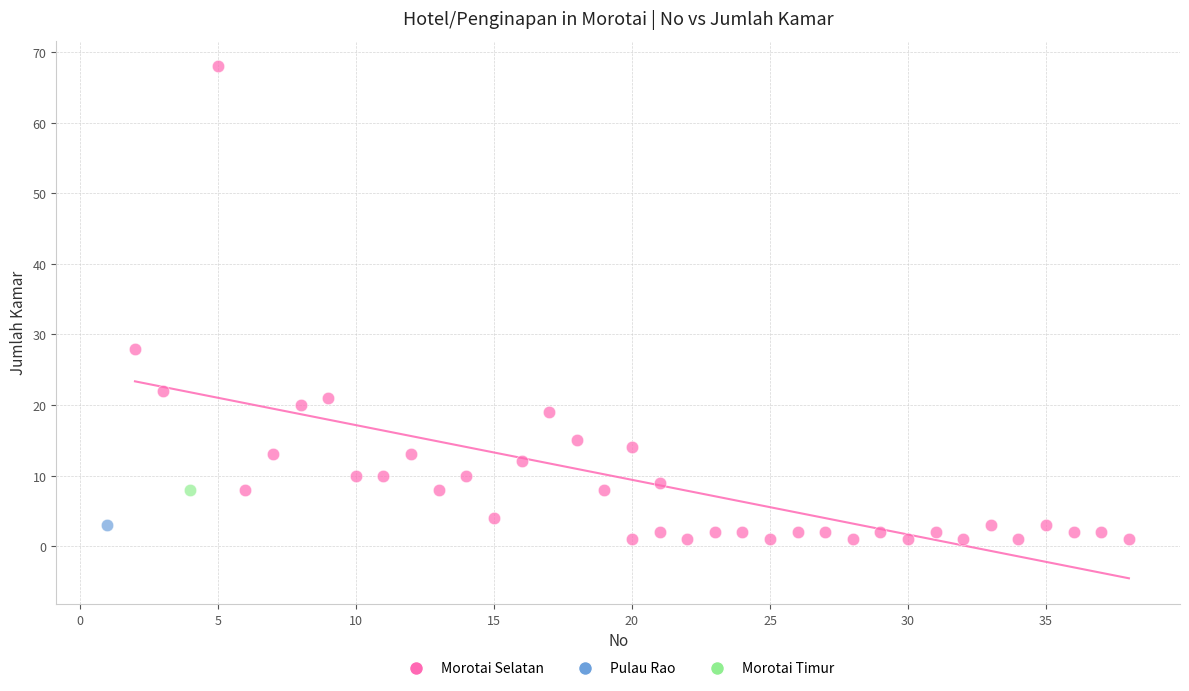

What are all the series names shown in the legend?

Morotai Selatan, Pulau Rao, Morotai Timur